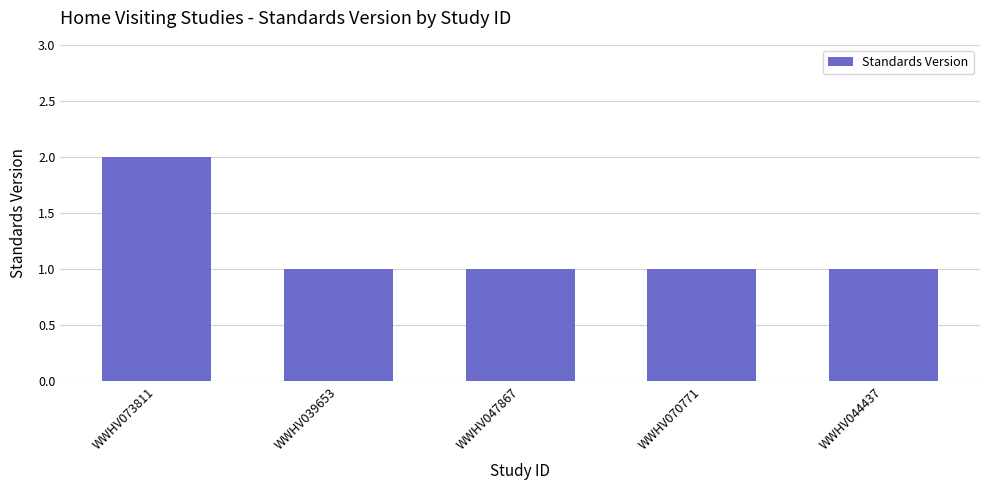

The value at WWHV044437 is 1. True or false?

True